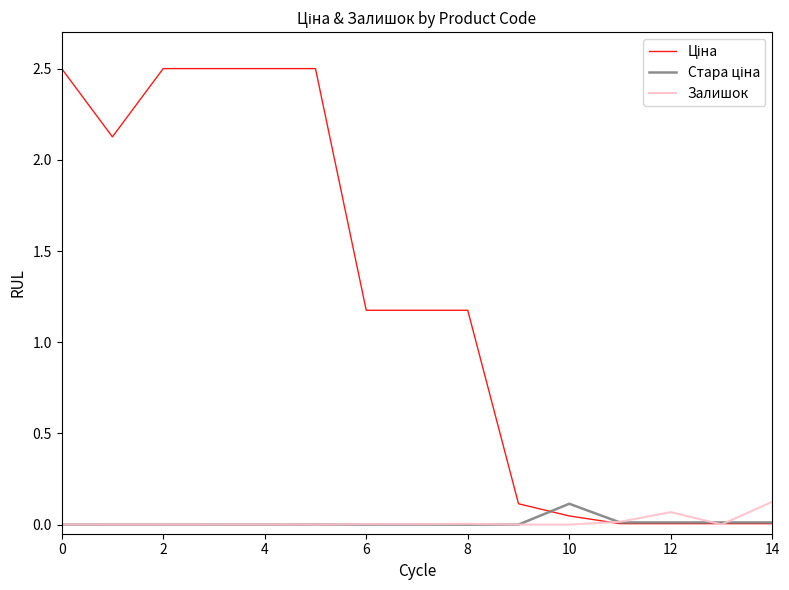

Does the chart have visible grid lines?

No